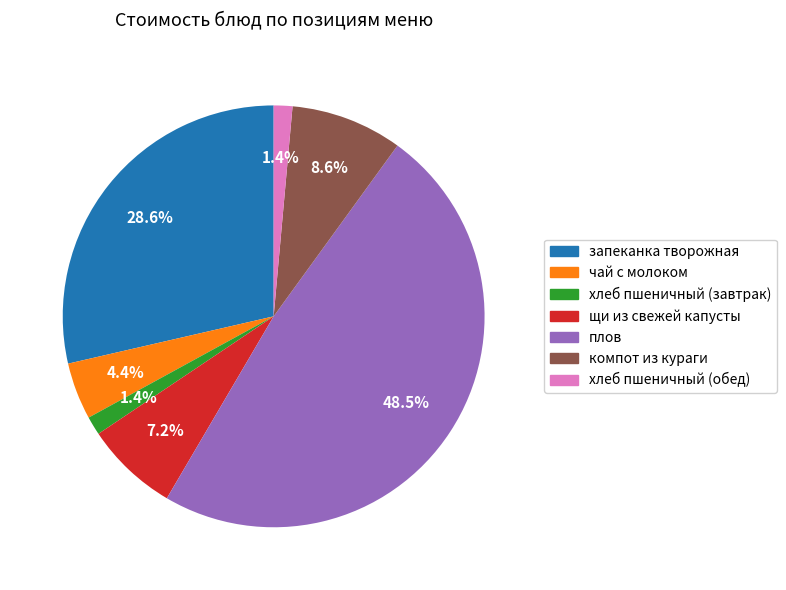

Which has a higher value, компот из кураги or щи из свежей капусты?

компот из кураги